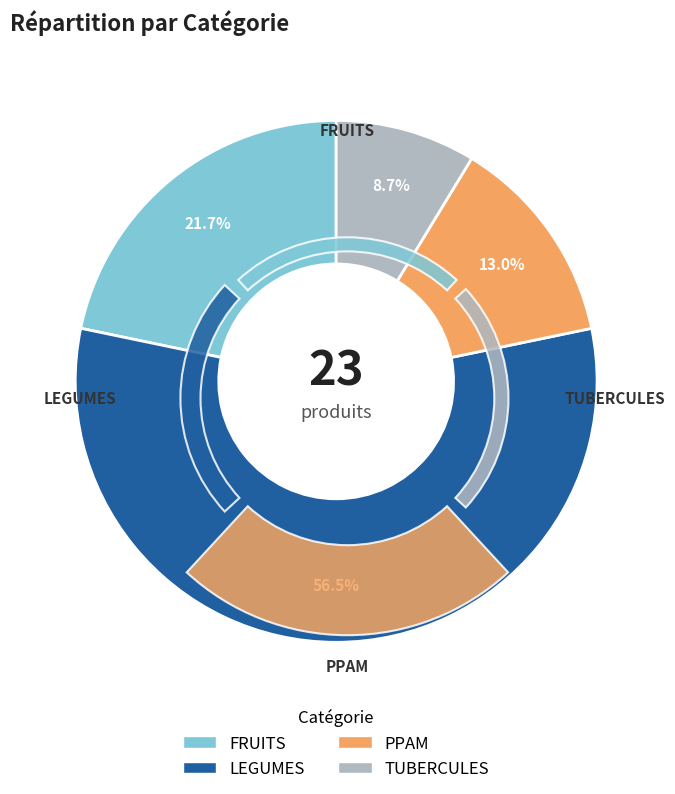

The TUBERCULES slice represents 2% of the pie. True or false?

False